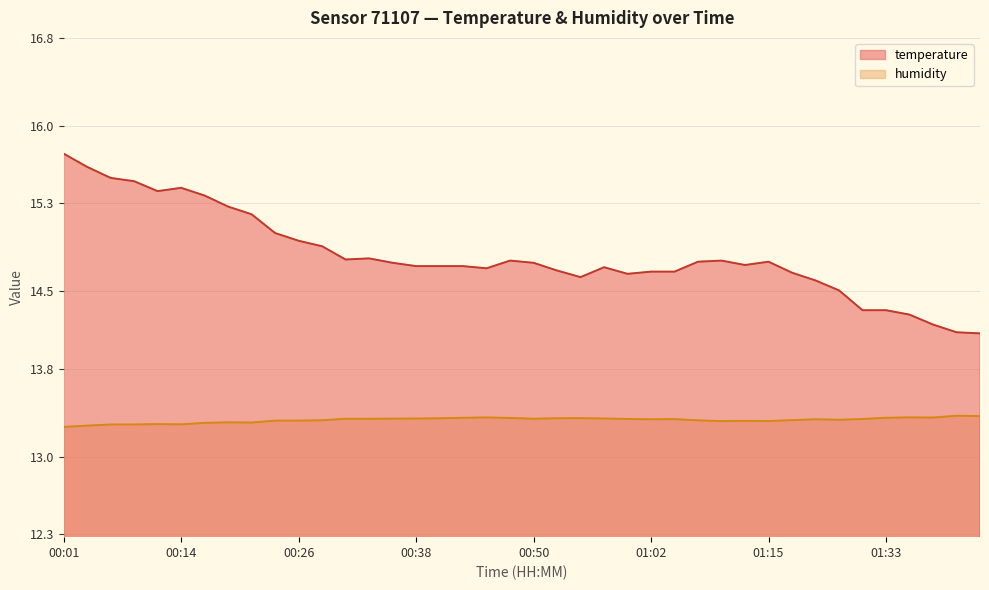

Reading right to left, extract all data points from this chart.

temperature: 14.1	14.1	14.2	14.3	14.3	14.3	14.5	14.6	14.7	14.8	14.7	14.8	14.8	14.7	14.7	14.7	14.7	14.6	14.7	14.8	14.8	14.7	14.7	14.7	14.7	14.8	14.8	14.8	14.9	15.0	15.0	15.2	15.3	15.4	15.4	15.4	15.5	15.5	15.6	15.8
humidity: 13.4	13.4	13.4	13.4	13.4	13.3	13.3	13.3	13.3	13.3	13.3	13.3	13.3	13.3	13.3	13.3	13.3	13.4	13.4	13.3	13.4	13.4	13.4	13.3	13.3	13.3	13.3	13.3	13.3	13.3	13.3	13.3	13.3	13.3	13.3	13.3	13.3	13.3	13.3	13.3